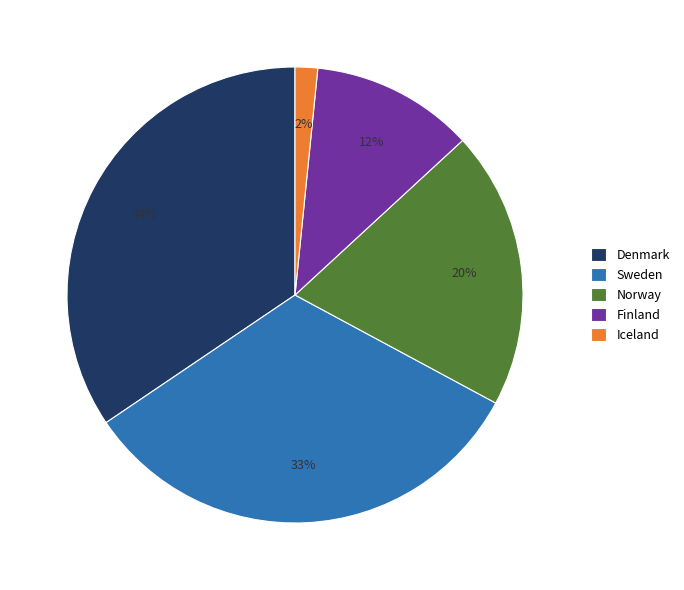

Is there any slice that represents more than half of the pie?

No